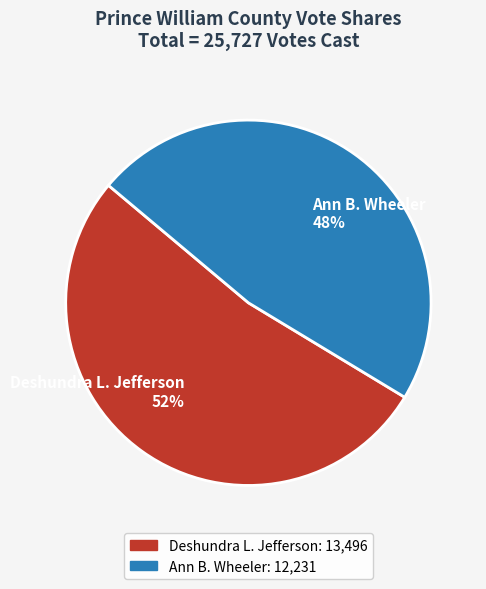

True or false: Ann B. Wheeler accounts for 53% of the total.

False